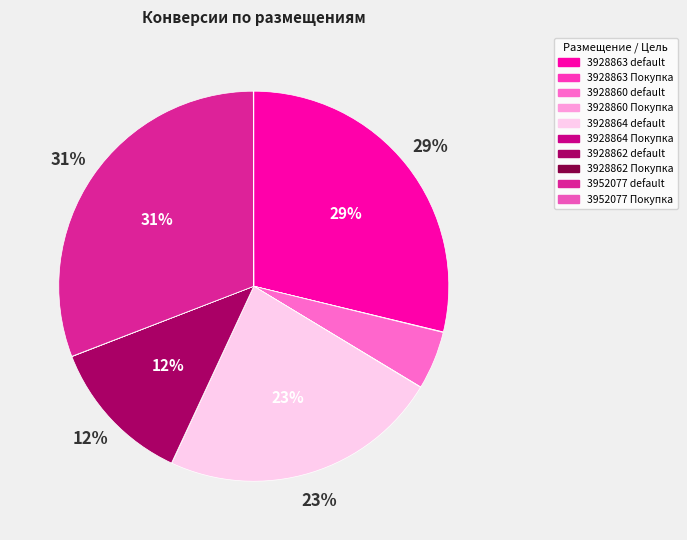

Combined, what portion of the pie is 3928864 default and 3952077 default?

54.0%